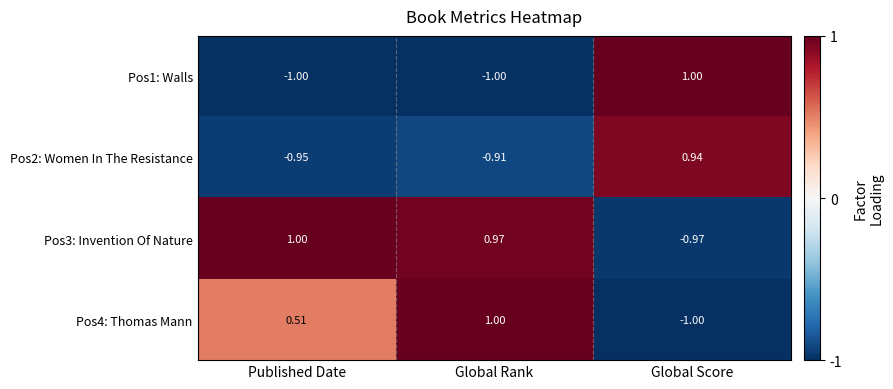

Rank the categories by Pos3: Invention Of Nature value from lowest to highest.

Global Score, Global Rank, Published Date